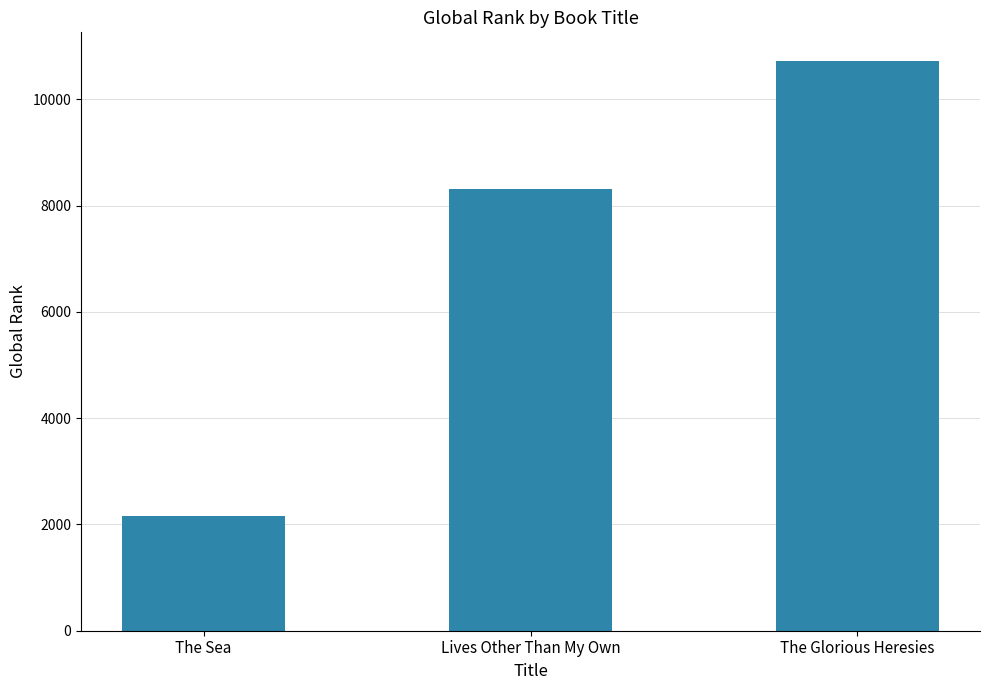

How many series are shown in this chart?

1